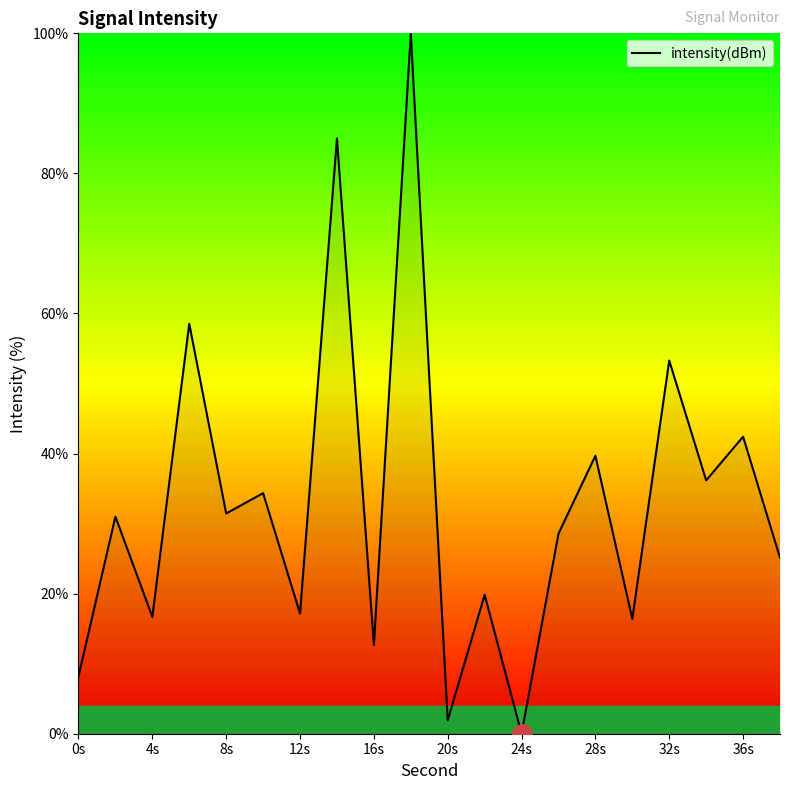

What is the maximum value shown in the chart?

100.0